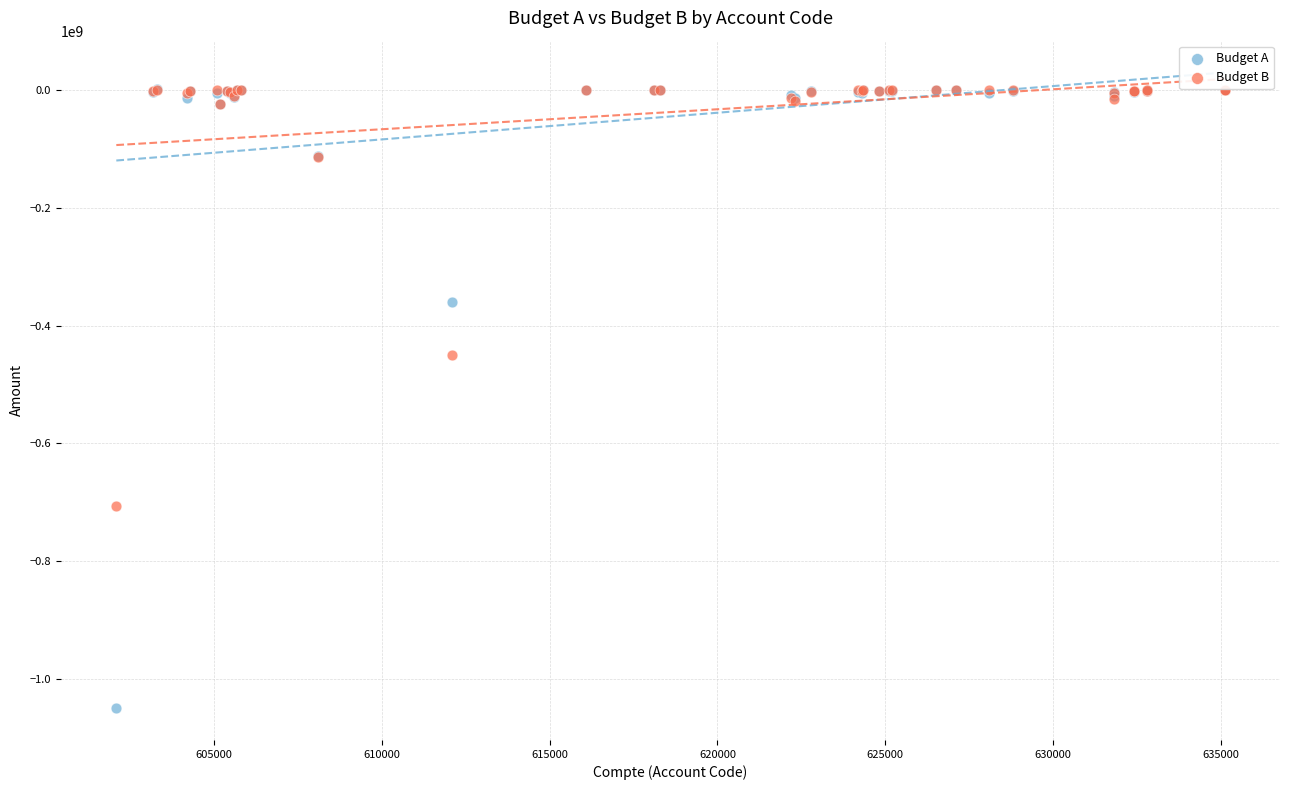

Across all series, what Y value is closest to -523985453?

-449706305.8